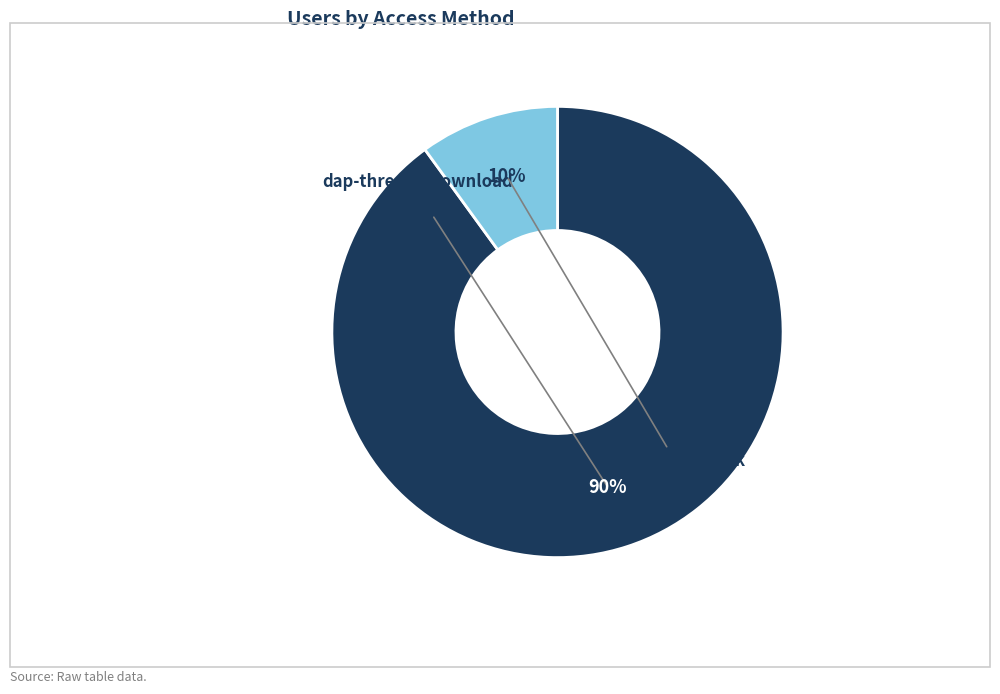

What is the total percentage of ftp3.ceda.ac.uk and dap-thredds-download?

100.0%